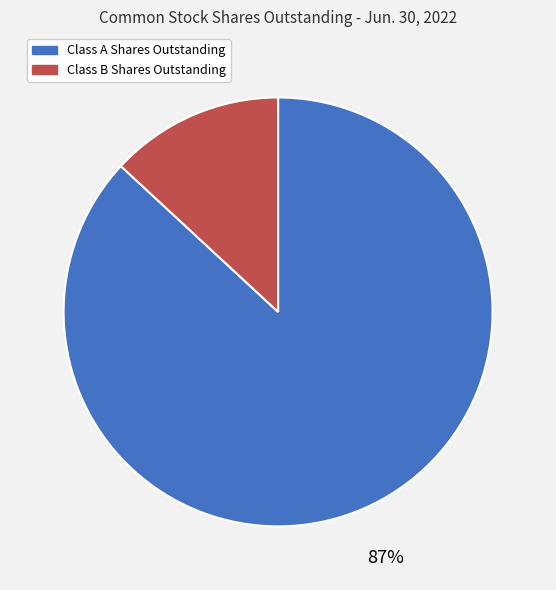

Is there any slice that represents more than half of the pie?

Yes